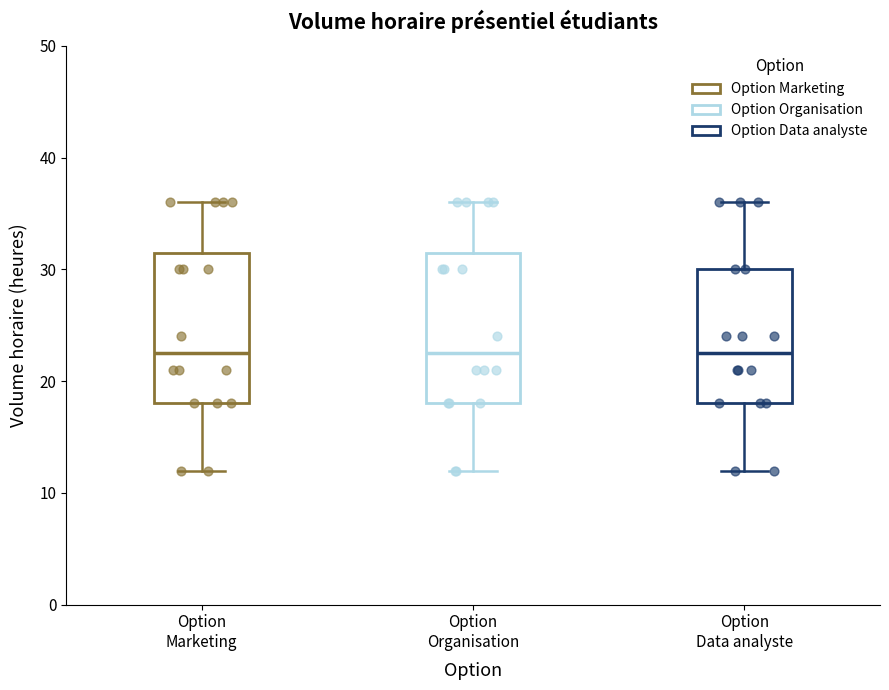

Reading left to right, transcribe this box plot: for each box, give where its median line is, the range the box spans, and where its two whiskers end, as read against the y-axis. The values are not printed on the chart, so give them approximately, as read against the axis.

Option Marketing: median 23, box 18 to 32, whiskers 12 to 36
Option Organisation: median 23, box 18 to 32, whiskers 12 to 36
Option Data analyste: median 23, box 18 to 30, whiskers 12 to 36